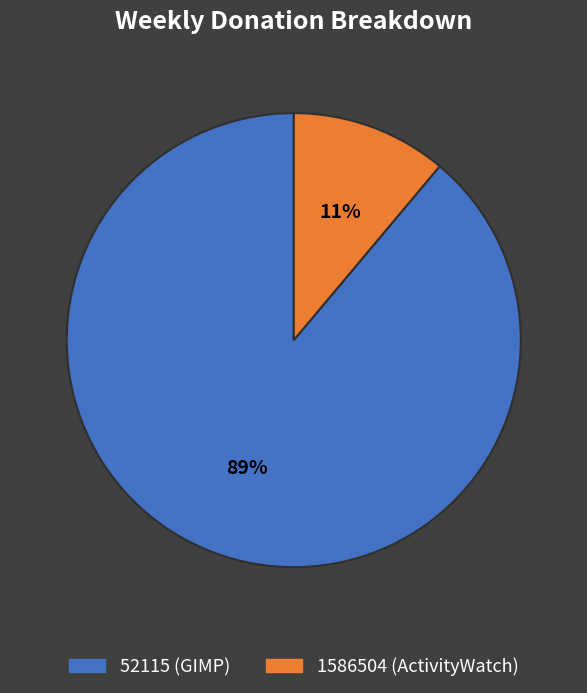

How many slices are in this pie chart?

2